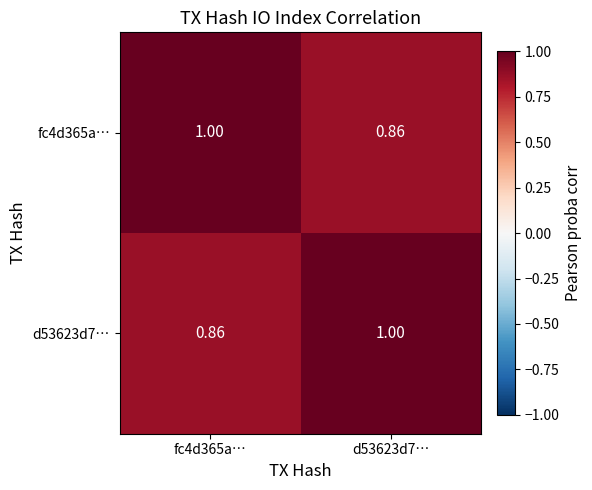

Is the value of d53623d7… at fc4d365a… greater than the value of fc4d365a… at fc4d365a…?

No